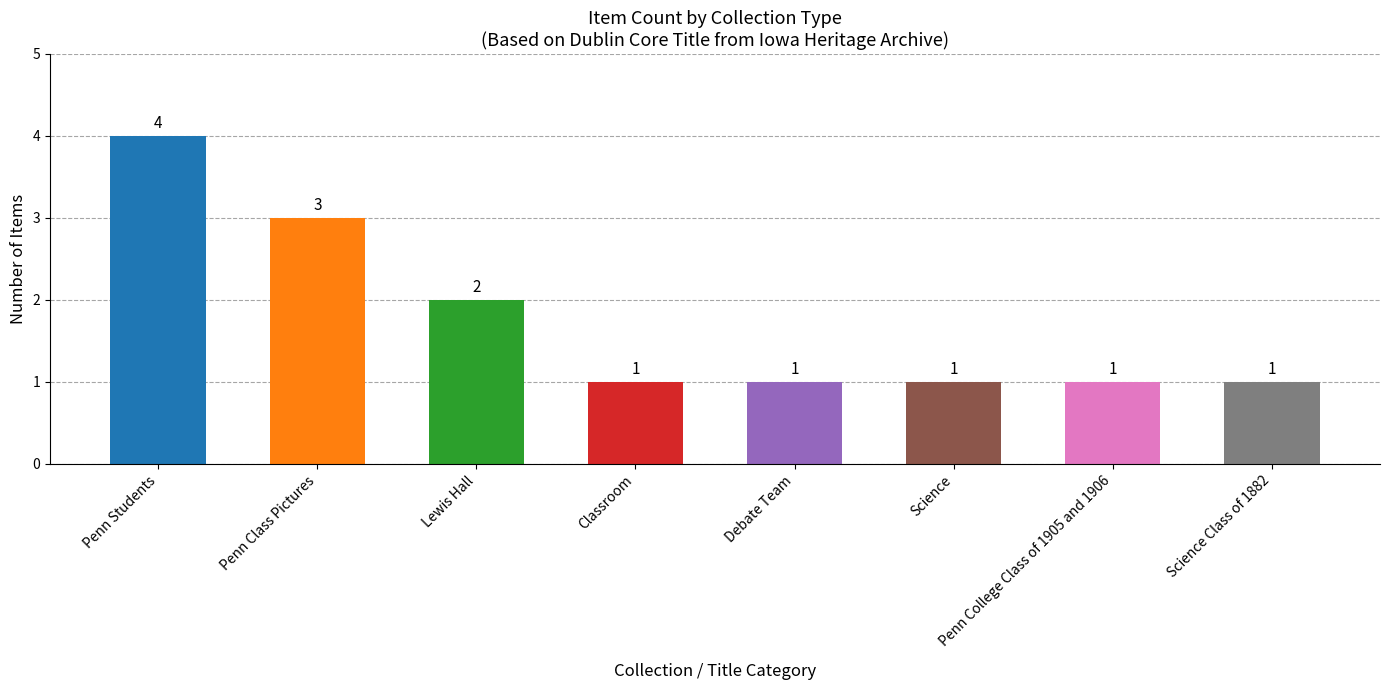

The chart shows a value of 1 at Penn College Class of 1905 and 1906. True or false?

True